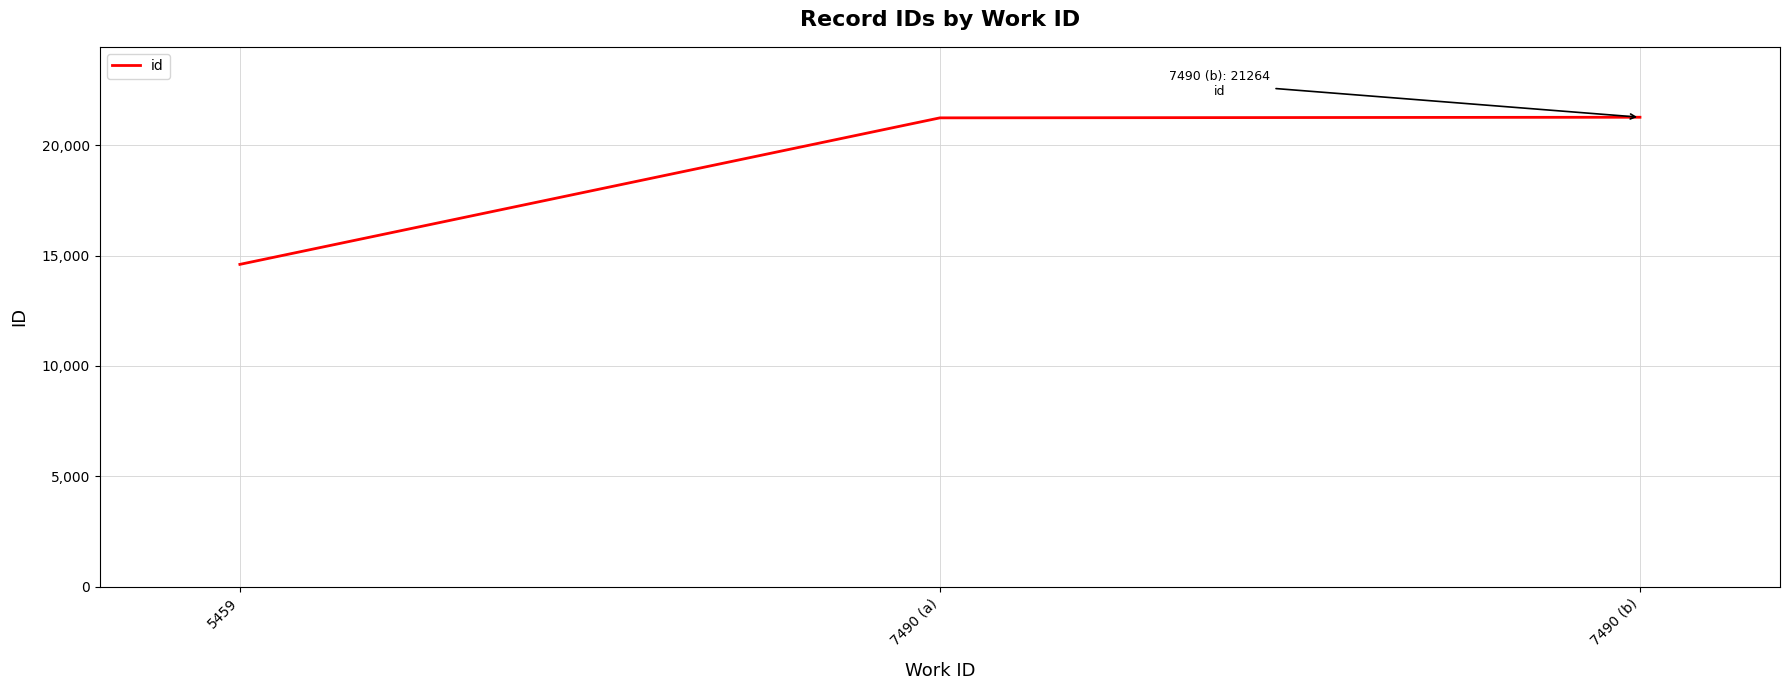

What is the difference between the maximum and minimum values?

6666